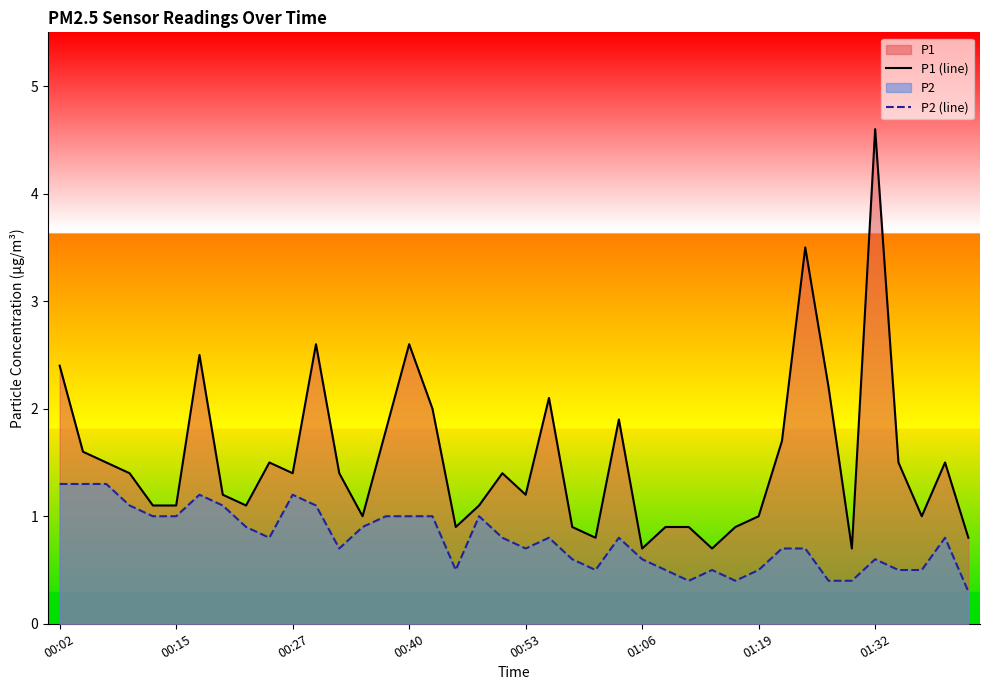

Which series has the largest total across all categories?

P1 (line)